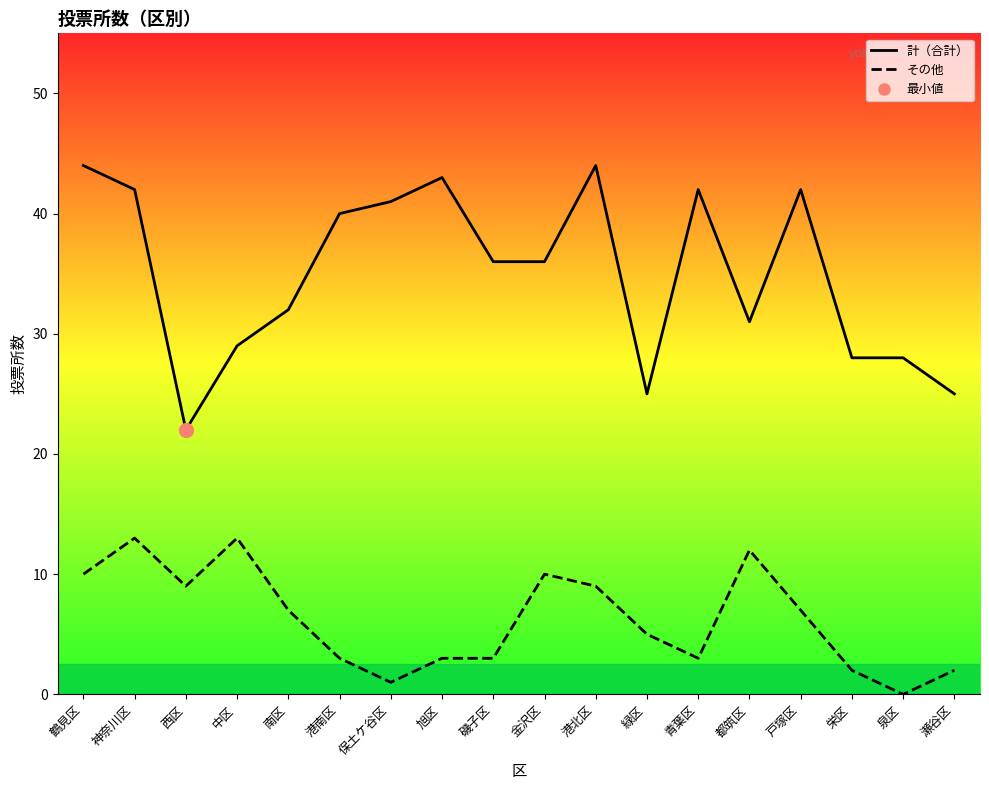

Reading right to left, list all the values displayed in this chart.

計: 瀬谷区=25	泉区=28	栄区=28	戸塚区=42	都筑区=31	青葉区=42	緑区=25	港北区=44	金沢区=36	磯子区=36	旭区=43	保土ケ谷区=41	港南区=40	南区=32	中区=29	西区=22	神奈川区=42	鶴見区=44
その他: 瀬谷区=2	泉区=0	栄区=2	戸塚区=7	都筑区=12	青葉区=3	緑区=5	港北区=9	金沢区=10	磯子区=3	旭区=3	保土ケ谷区=1	港南区=3	南区=7	中区=13	西区=9	神奈川区=13	鶴見区=10